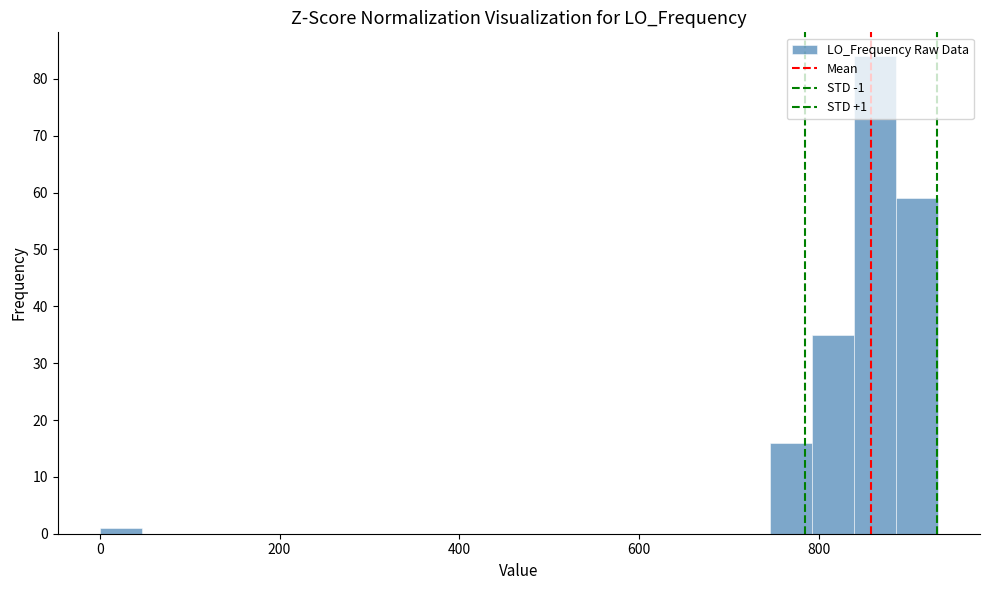

Read against the x-axis, roughly where is the centre of the tallest bar?

860